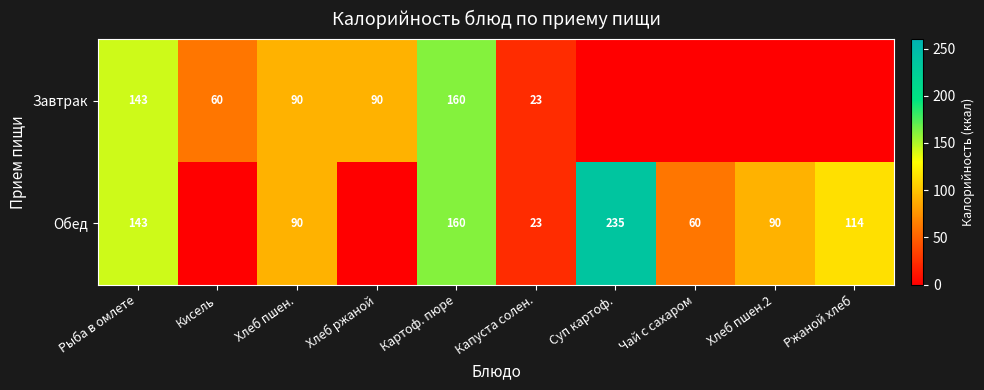

What is the total value across all series at Капуста солен.?

46